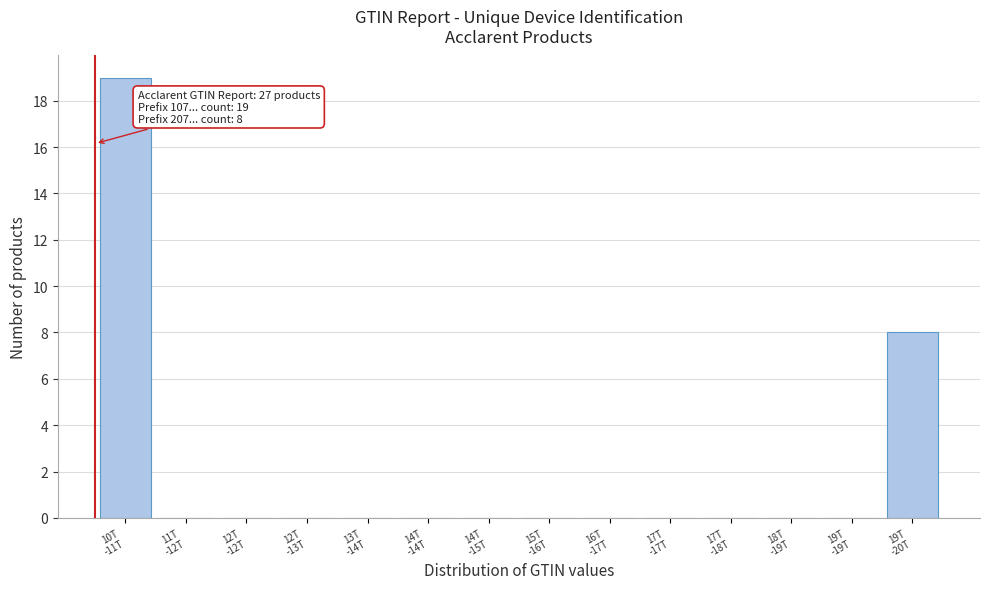

What is the maximum value shown in the chart?

19